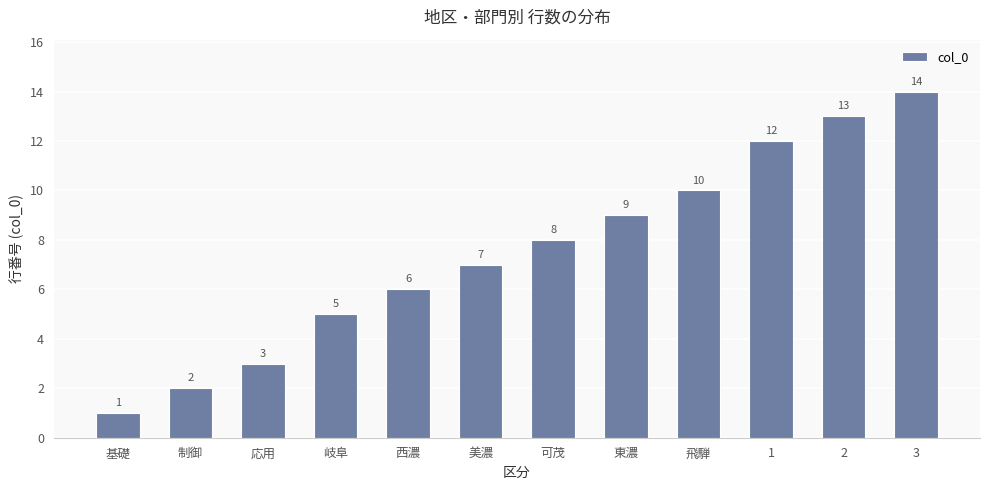

Which has a higher value, 西濃 or 美濃?

美濃